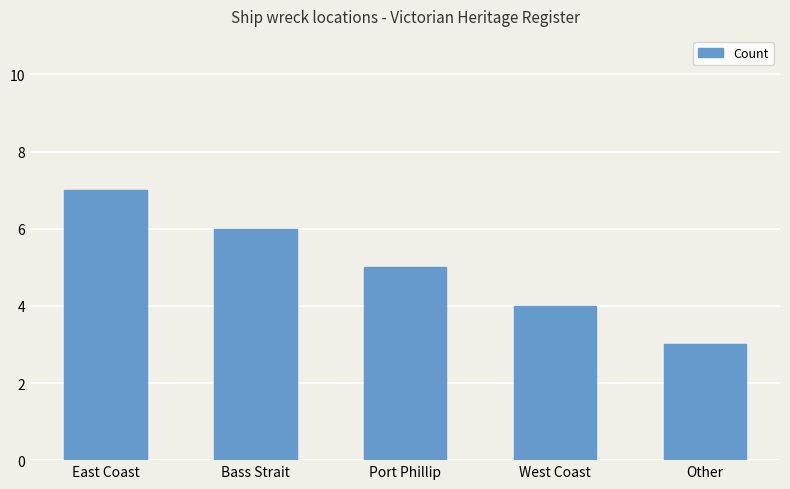

How many data points are less than 5?

2